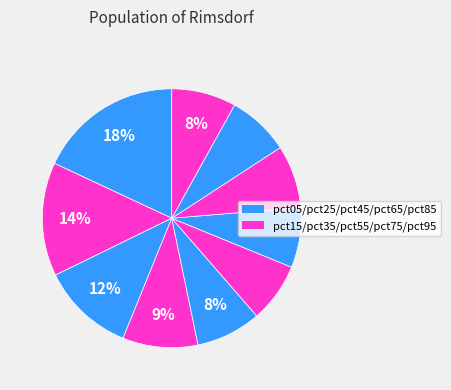

How many slices are in this pie chart?

10